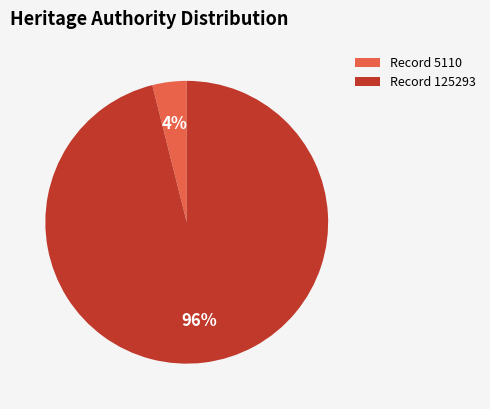

To the nearest percent, what is the combined percentage of Record 125293 and Record 5110?

100%